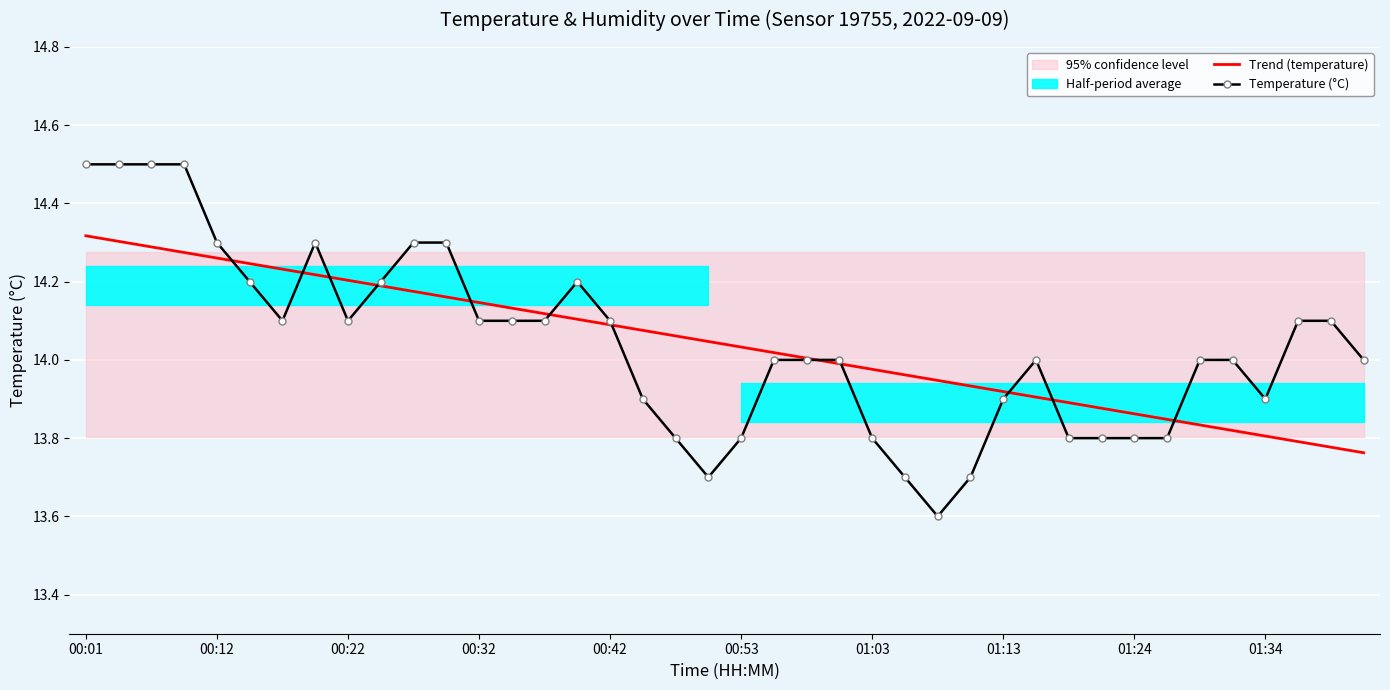

Where does the Trend (temperature) series first go above 14?

00:01